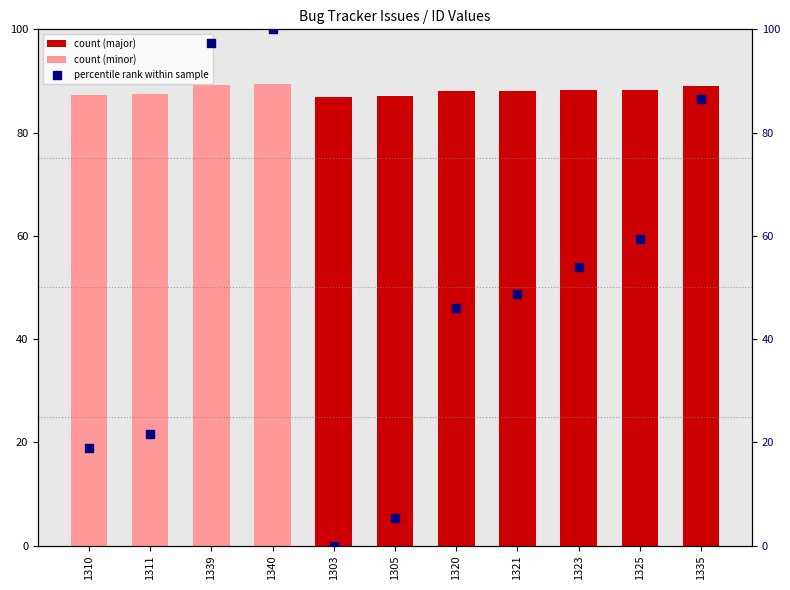

What is the ratio of the value at 1310 to the value at 1339?

0.2